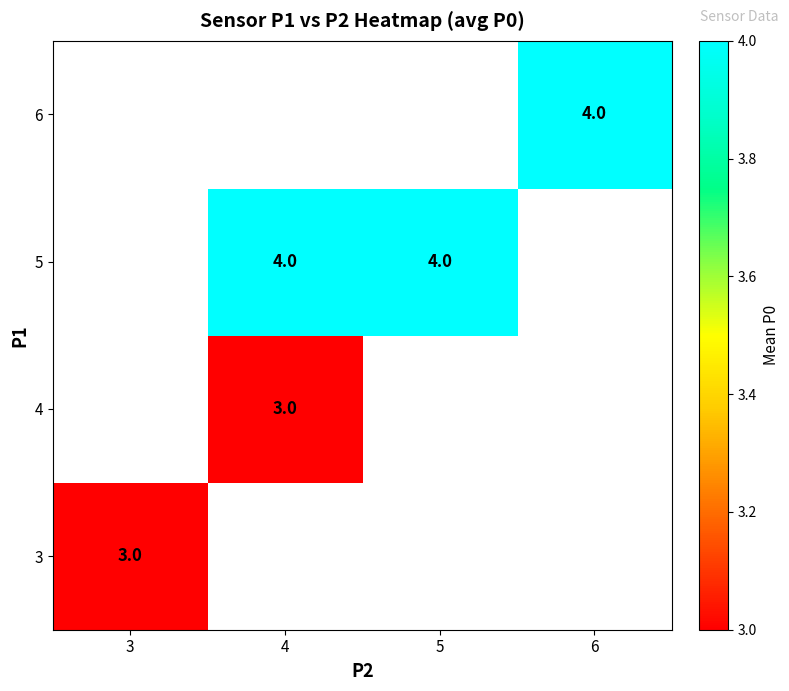

True or false: 4 has a value of 3 at 4.

True